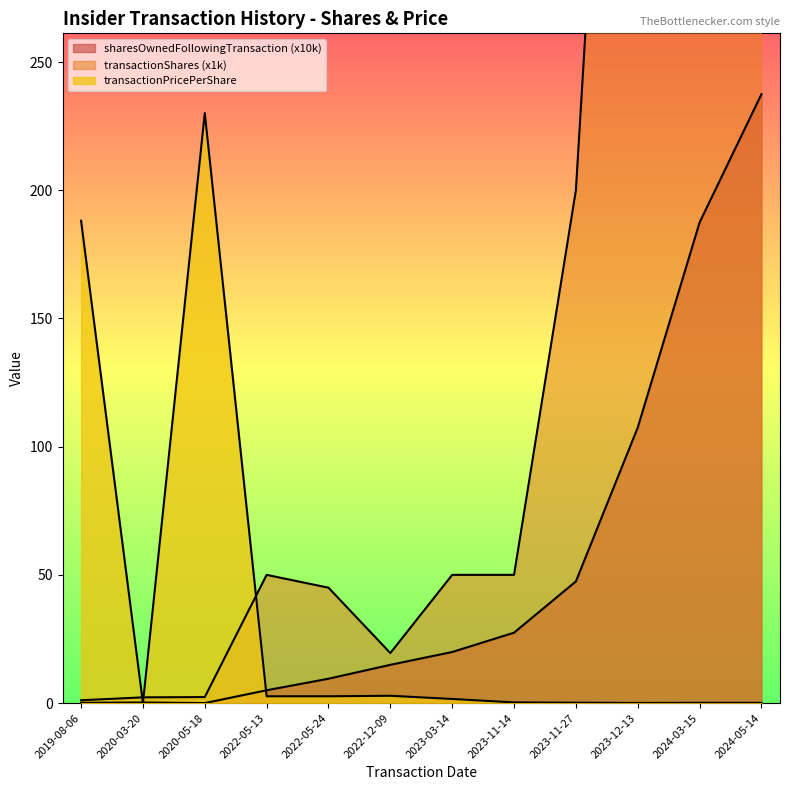

Reading left to right, list all the values displayed in this chart.

transactionPricePerShare: 188.1	0.0	230.1	2.6	2.7	2.9	1.6	0.3	0.1	0.1	0.1	0.1
transactionShares: 1.1	2.2	2.3	50.0	45.0	19.5	50.0	50.0	200.0	600.0	800.0	500.0
sharesOwnedFollowingTransaction: 0.1	0.2	0.0	5.0	9.5	14.9	19.9	27.4	47.4	107.4	187.4	237.4